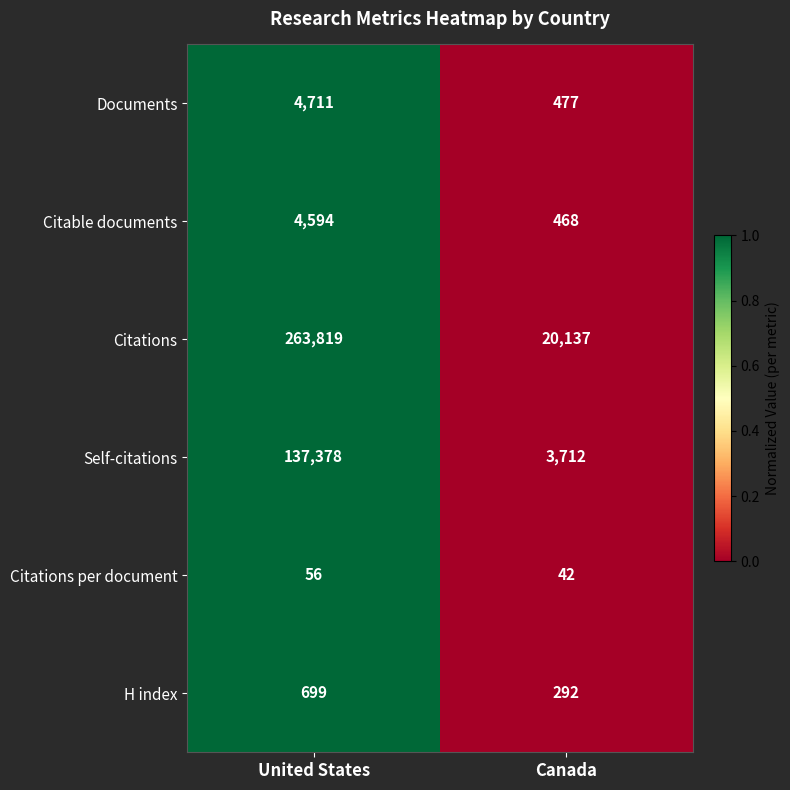

Reading left to right, extract all data points from this chart.

Documents: United States=4711	Canada=477
Citable documents: United States=4594	Canada=468
Citations: United States=263819	Canada=20137
Self-citations: United States=137378	Canada=3712
Citations per document: United States=56	Canada=42
H index: United States=699	Canada=292